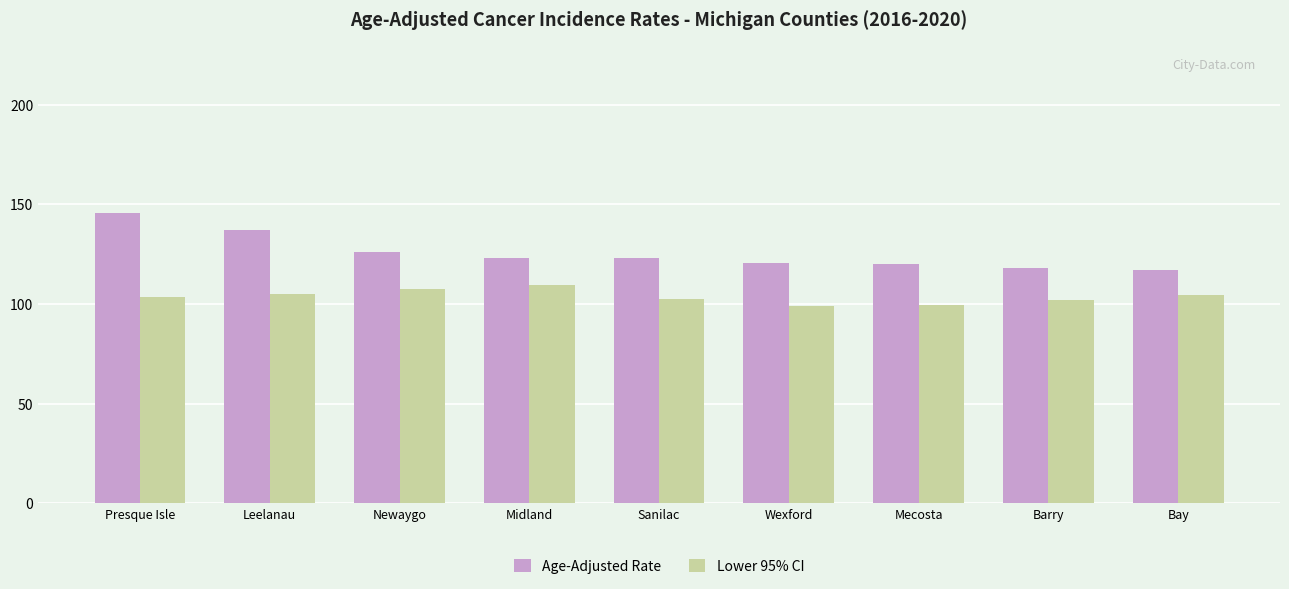

Does the chart contain any negative values?

No